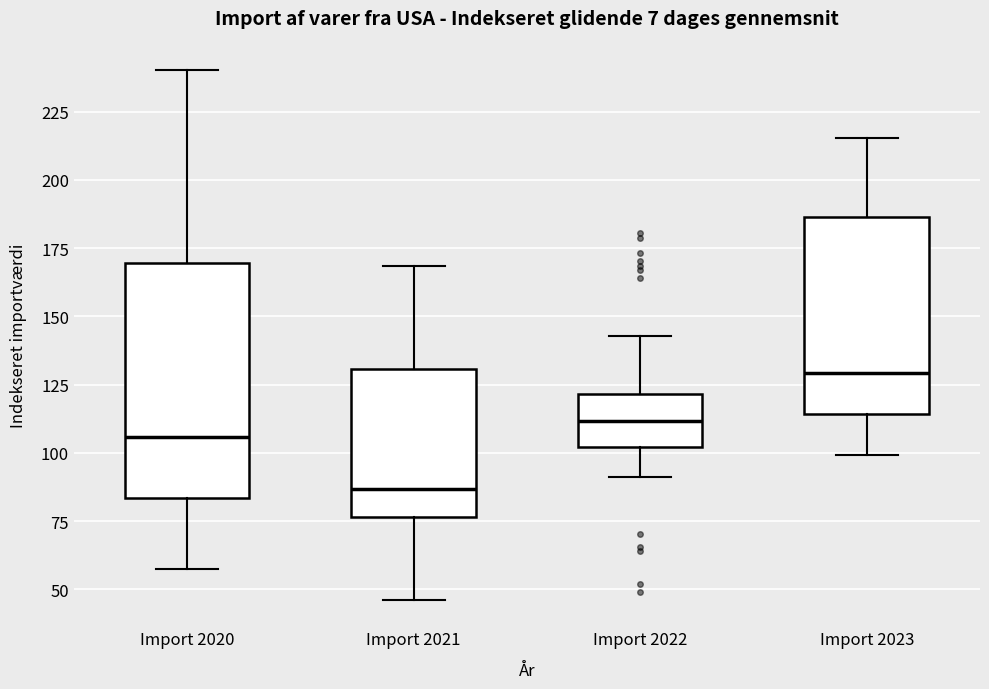

Which box has the highest median line?

Import 2023